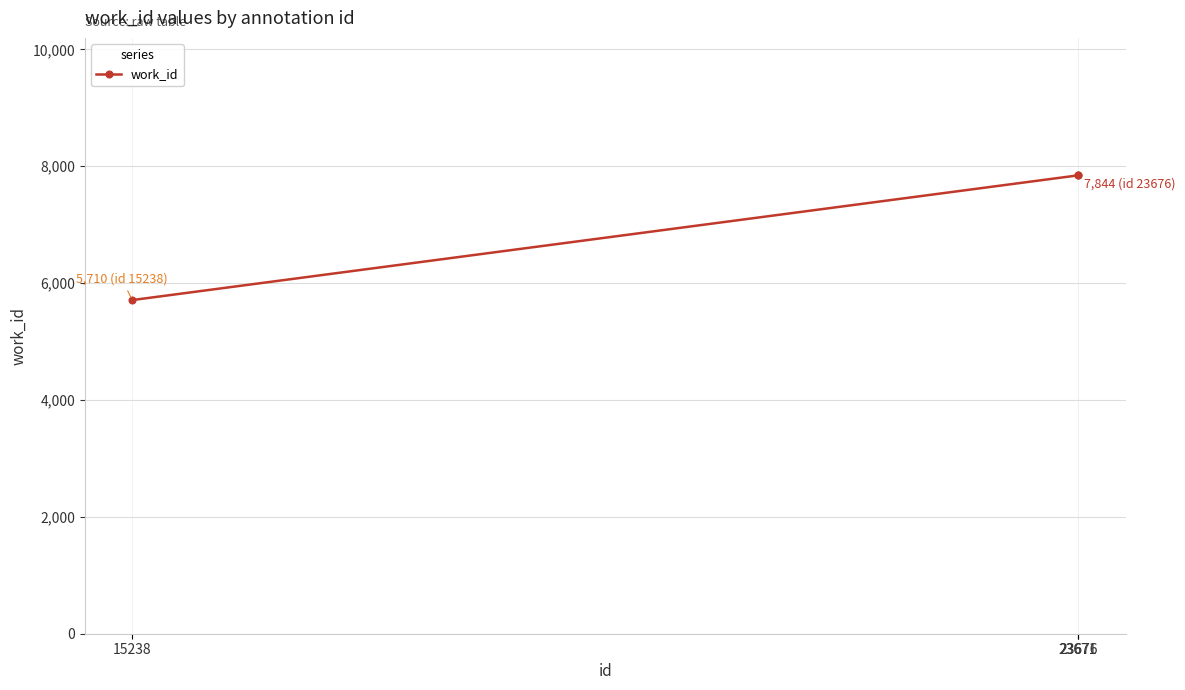

The chart shows a value of 5710 at 15238. True or false?

True